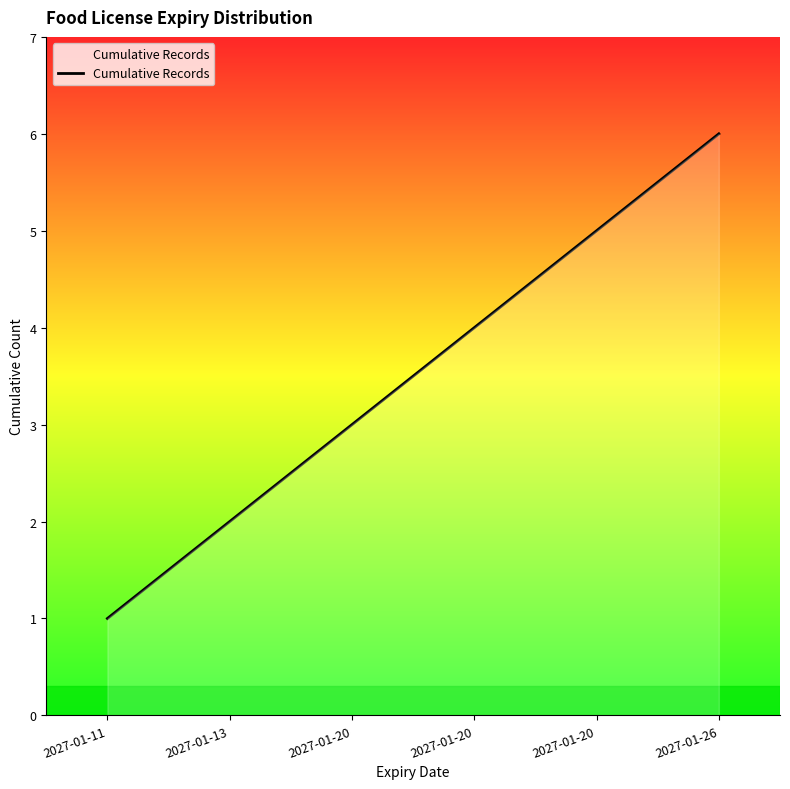

What is the average value?

4